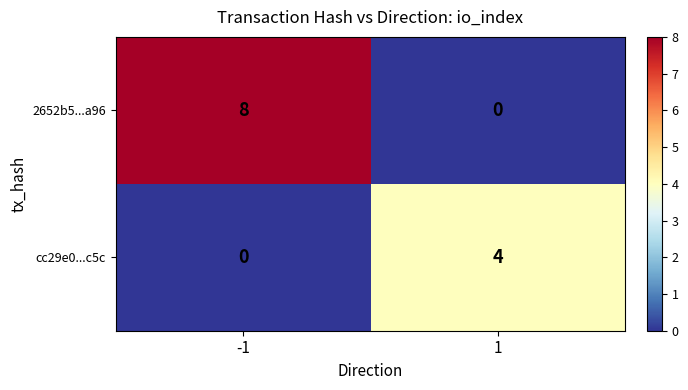

Which series has the largest total across all categories?

2652b5...a96